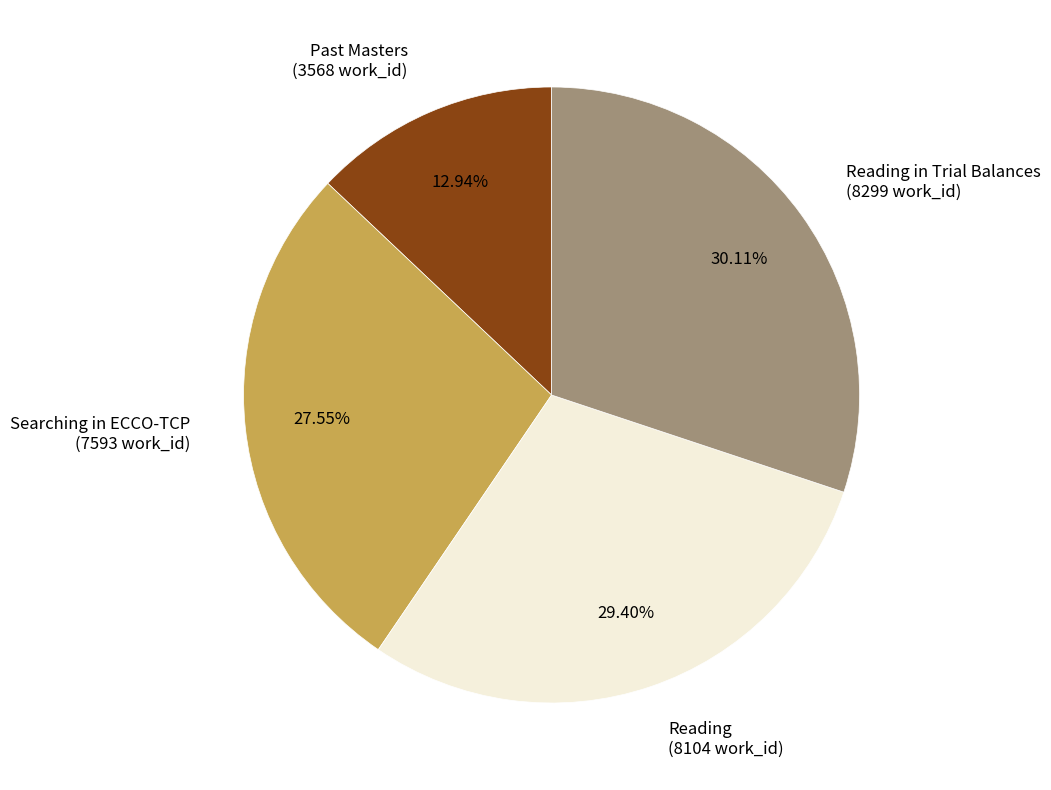

Rank the categories by value from highest to lowest.

Reading in Trial Balances (8299 work_id), Reading (8104 work_id), Searching in ECCO-TCP (7593 work_id), Past Masters (3568 work_id)